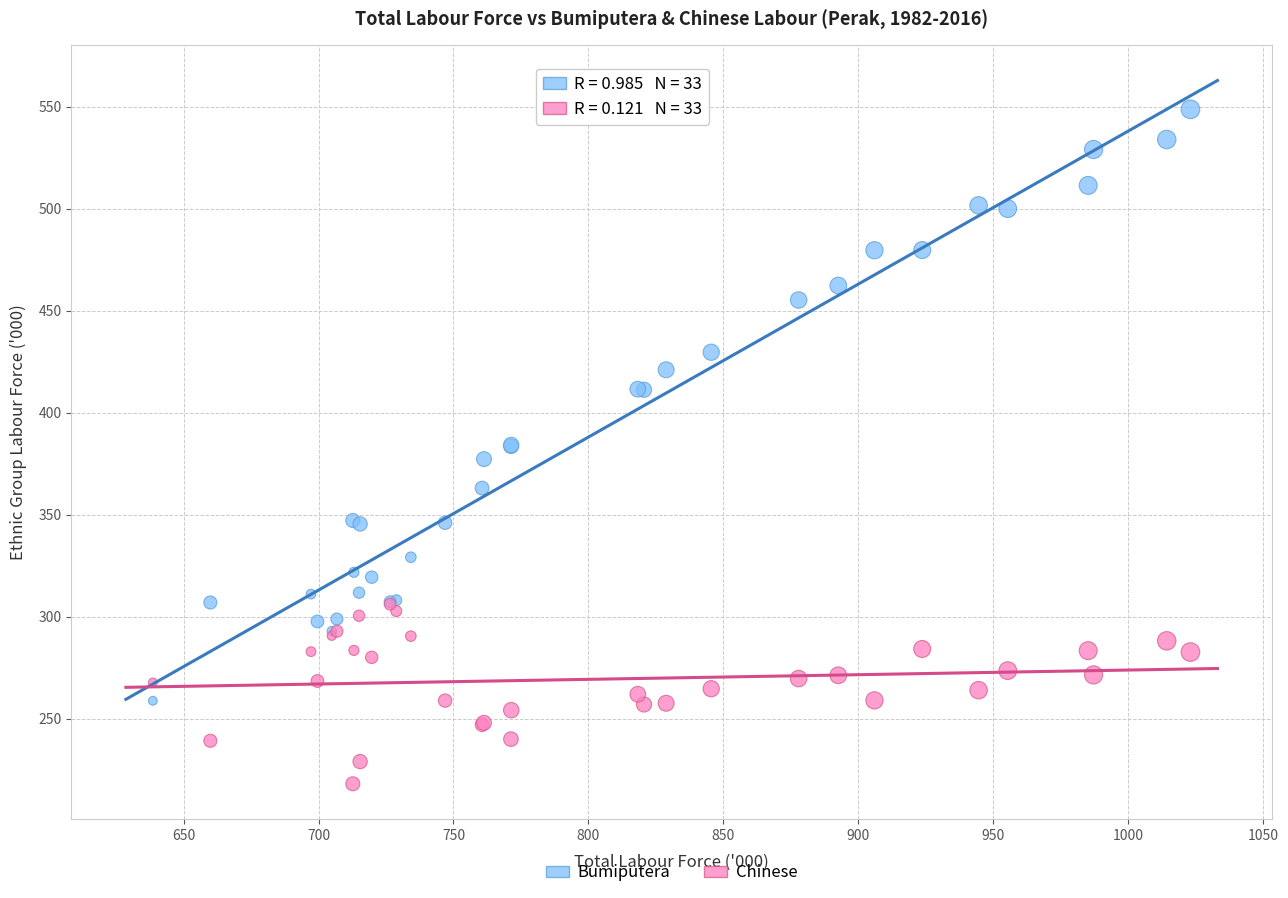

What are all the series names shown in the legend?

Bumiputera, Chinese